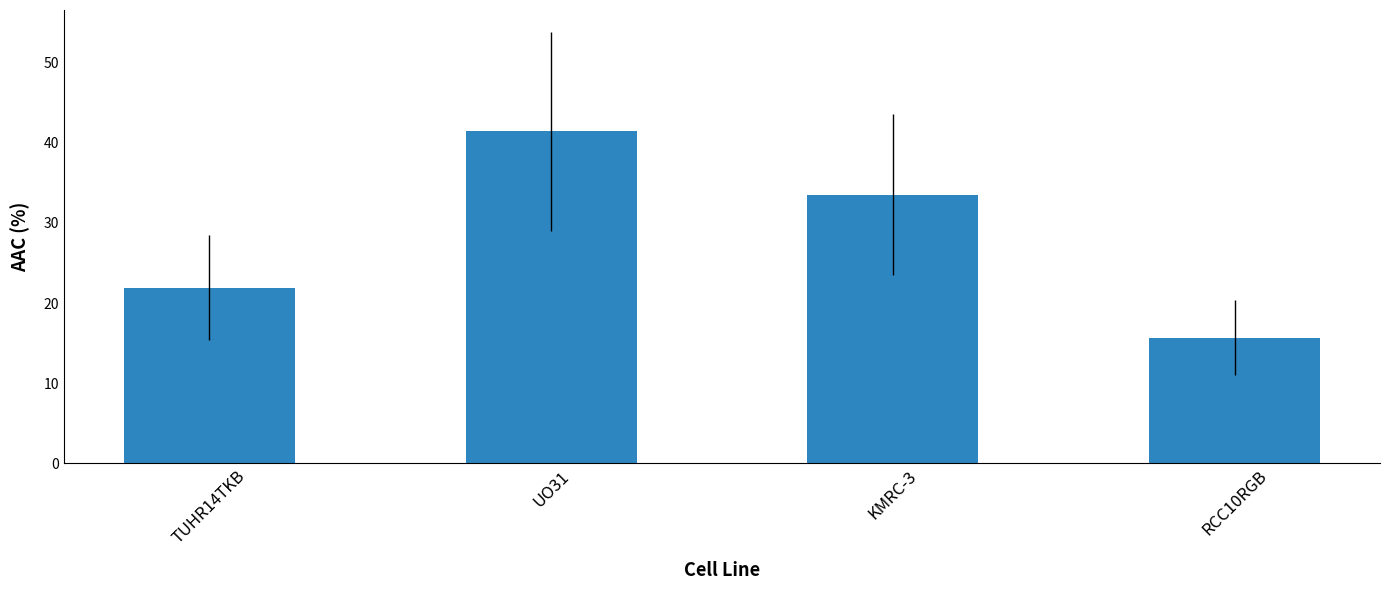

List the labels in order of value, largest first.

UO31, KMRC-3, TUHR14TKB, RCC10RGB